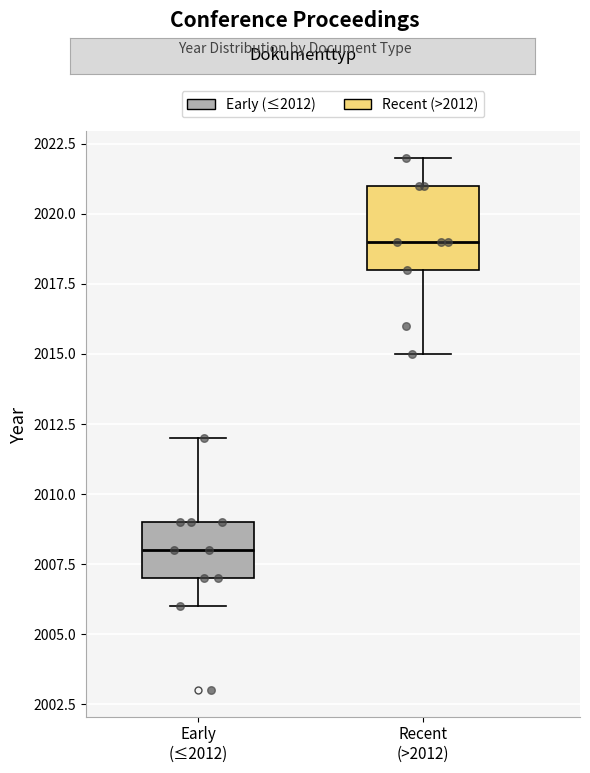

Reading left to right, read every box against the y-axis: the position of its median line, the range the box covers, and the ends of its whiskers. The values are not printed on the chart, so give them approximately, as read against the axis.

Early (≤2012): median 2008, box 2007 to 2009, whiskers 2006 to 2012
Recent (>2012): median 2019, box 2018 to 2021, whiskers 2015 to 2022